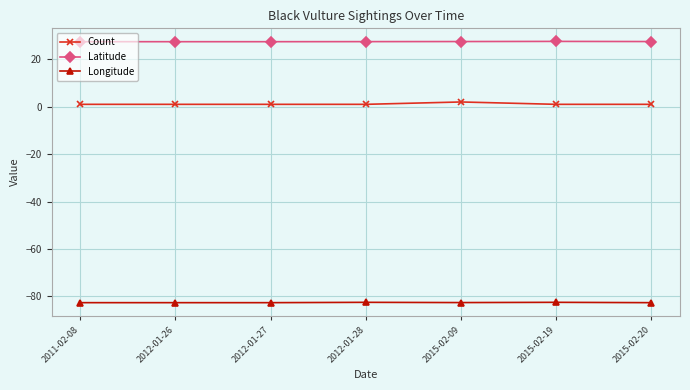

Is it true that Longitude equals -143.0 at 2015-02-19?

False